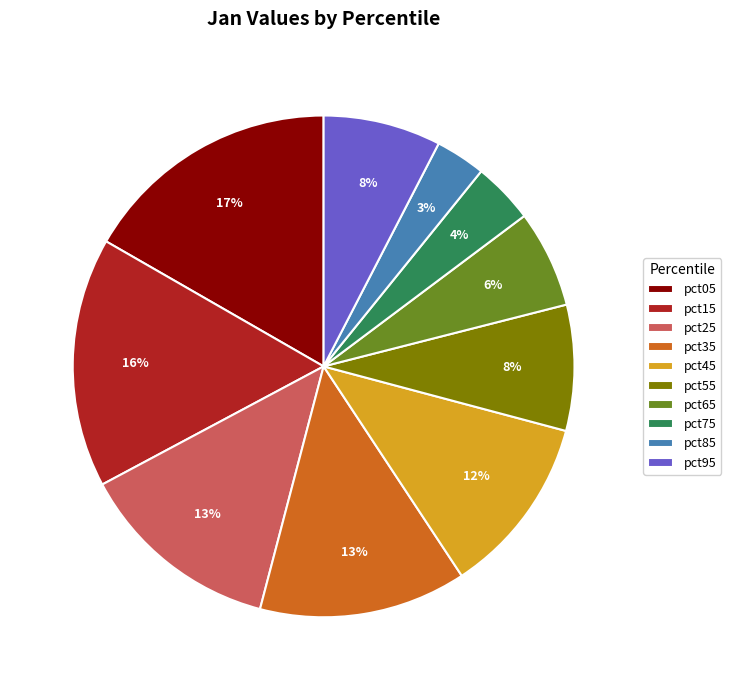

What is the smallest slice in the pie chart?

pct85